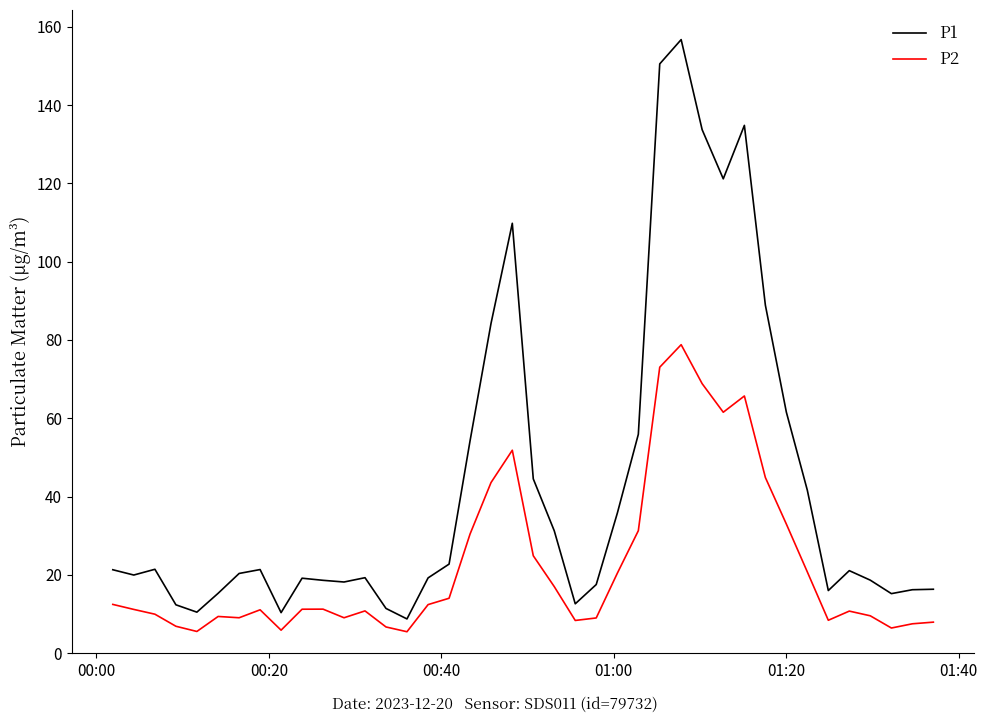

Which series has the widest spread of values?

P1